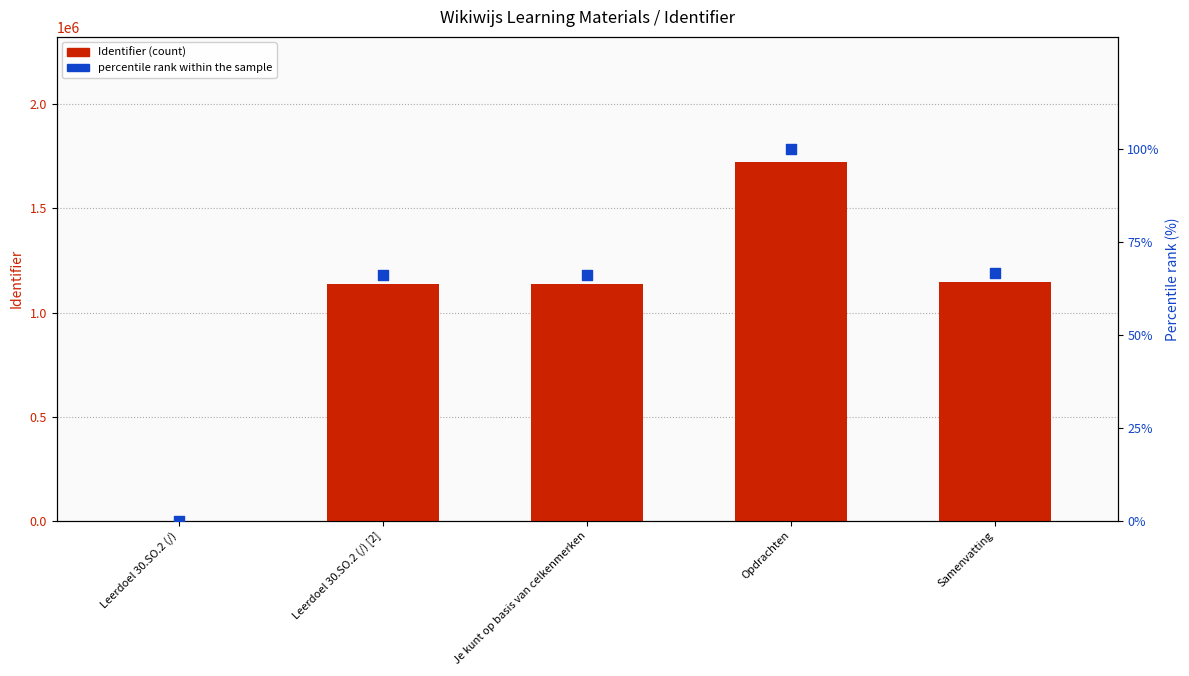

Is the value of Identifier at Je kunt op basis van celkenmerken greater than the value of percentile rank within the sample at Leerdoel 30.SO.2 (/) [2]?

Yes